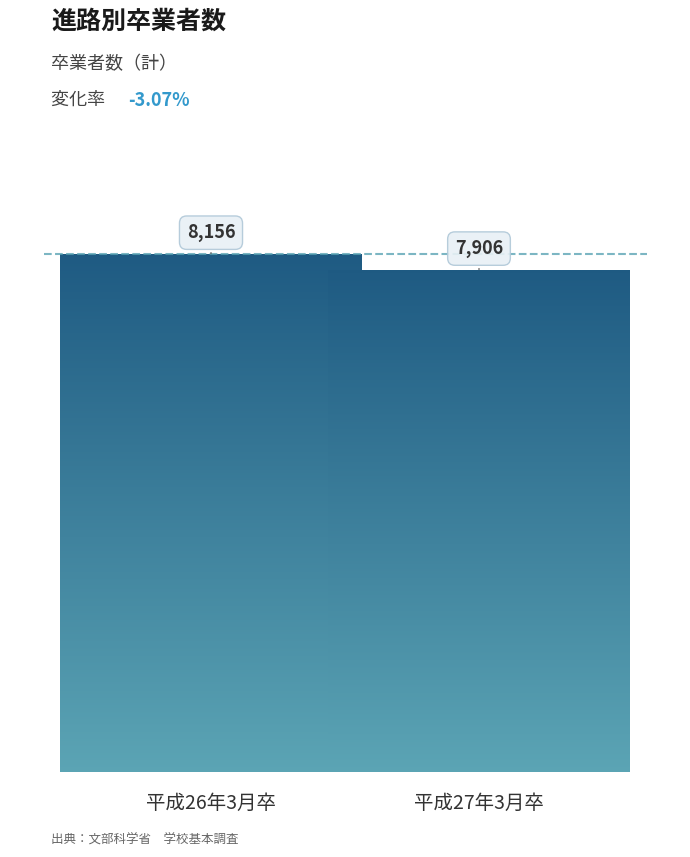

Rank the categories by value from lowest to highest.

平成27年3月卒, 平成26年3月卒